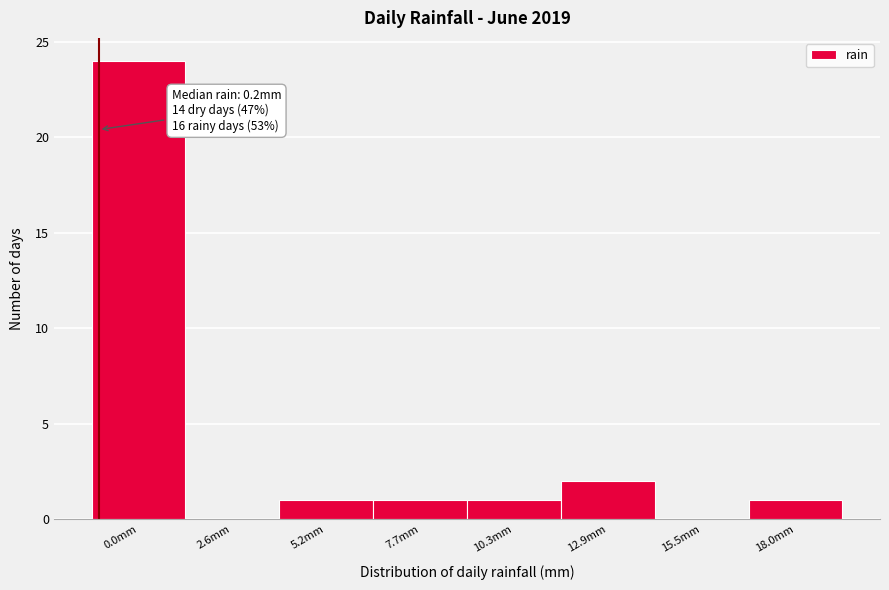

Reading left to right, list all the values displayed in this chart.

0.0mm=24	2.6mm=0	5.2mm=1	7.7mm=1	10.3mm=1	12.9mm=2	15.5mm=0	18.0mm=1